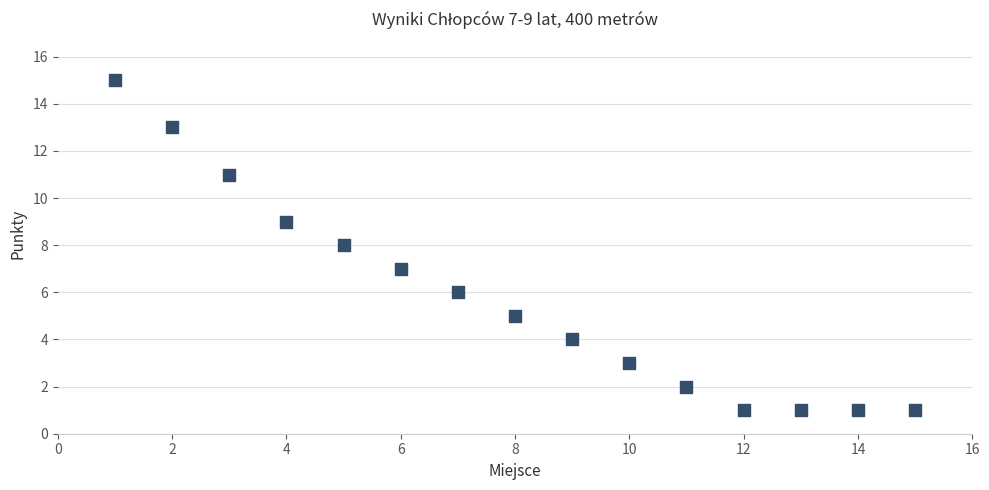

What is the range of Y values (max minus min)?

14